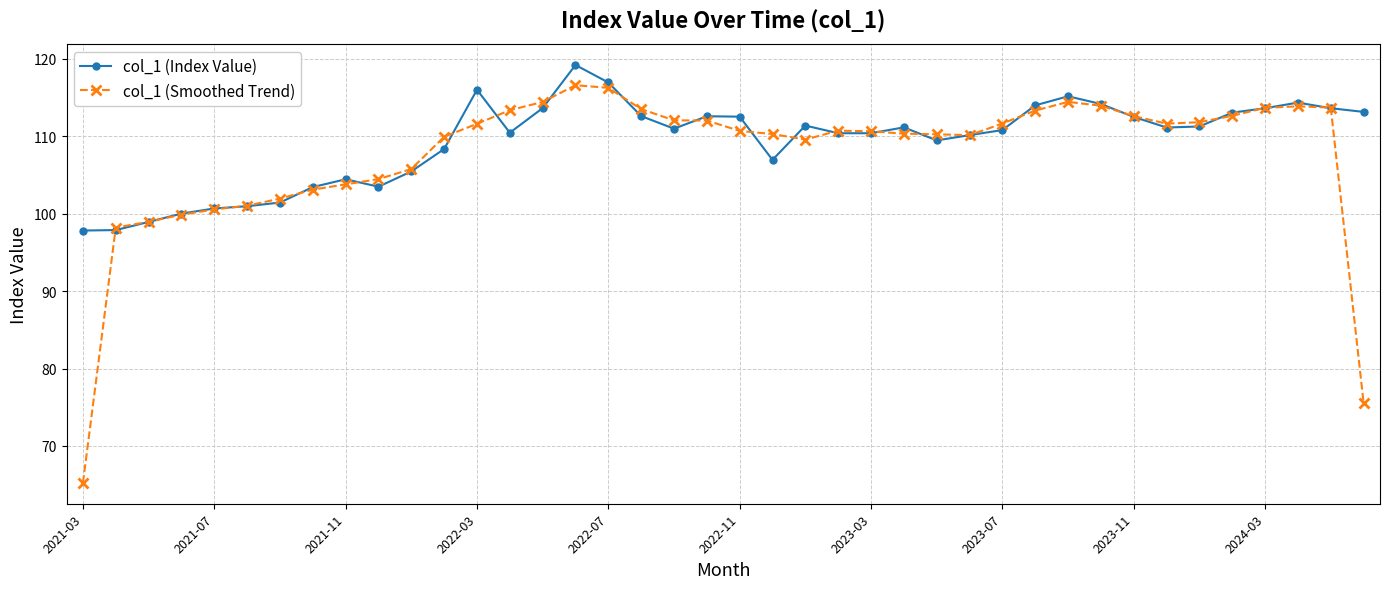

Which series has the largest range (max minus min)?

col_1 (Smoothed Trend)